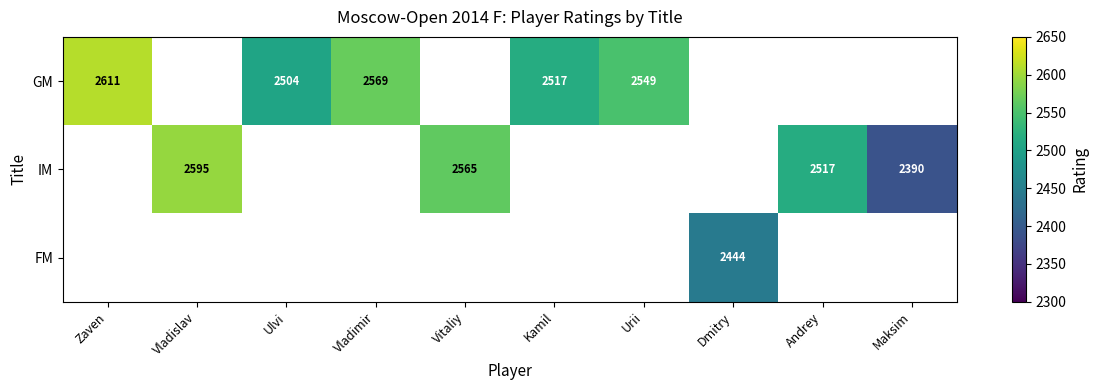

At how many categories does at least one series exceed 2523?

5